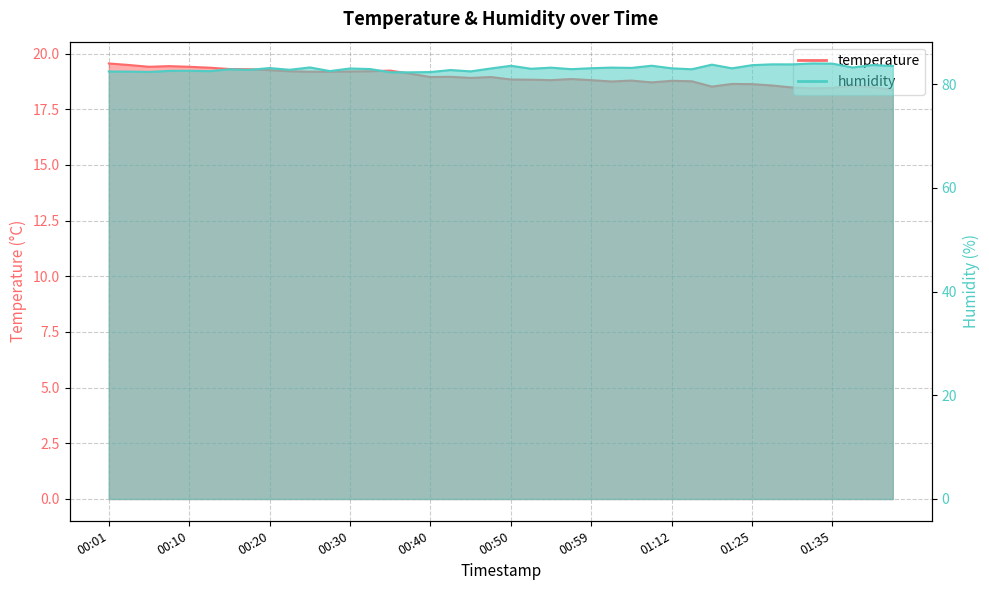

Between 00:32 and 01:42, which is larger?

00:32